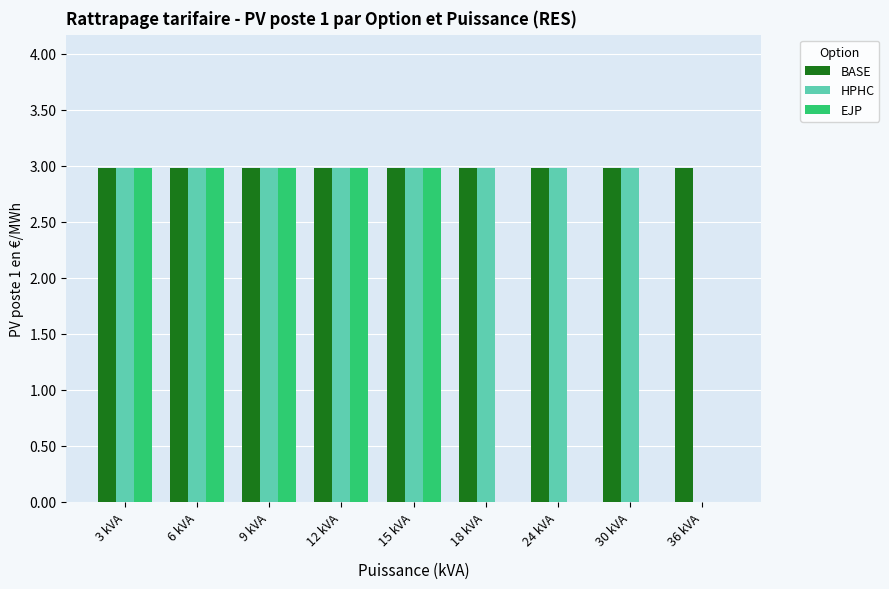

What is the total value across all series at 24 kVA?

6.0